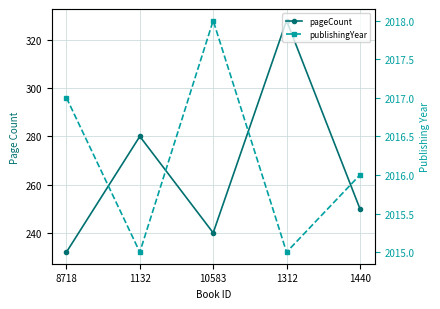

Where is the first local minimum for pageCount?

10583